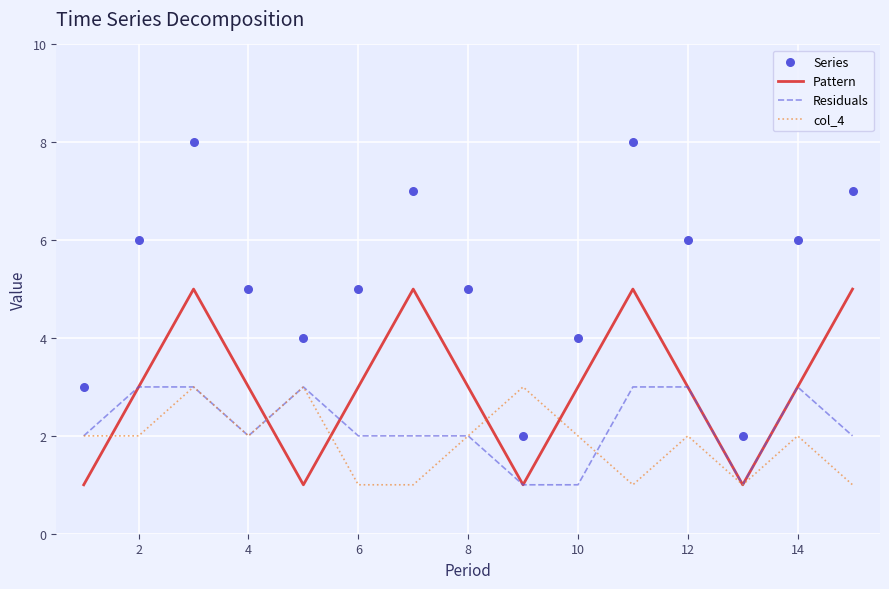

Which series contains the highest Y value?

Series